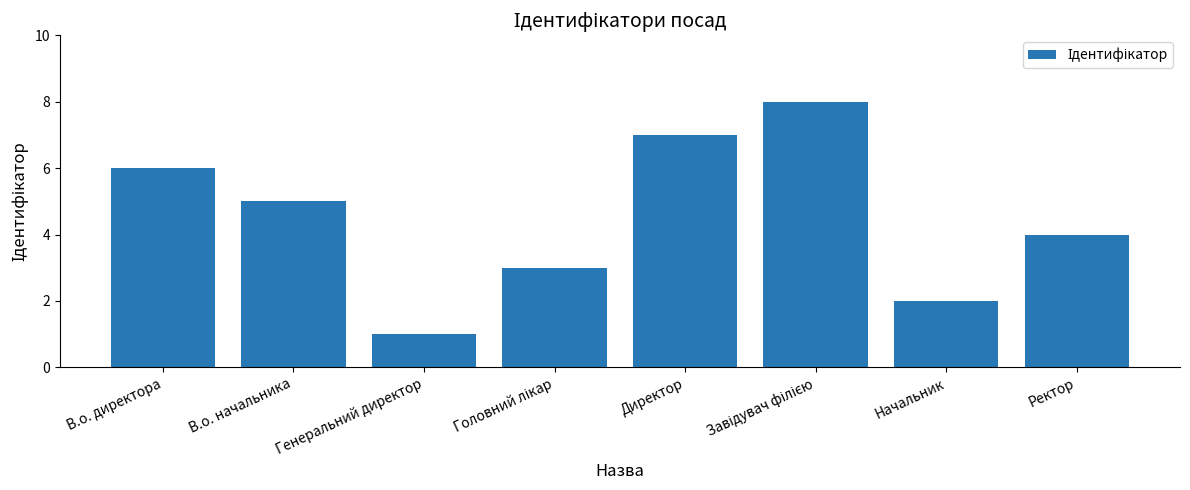

What is the difference between the second highest and second lowest values?

5